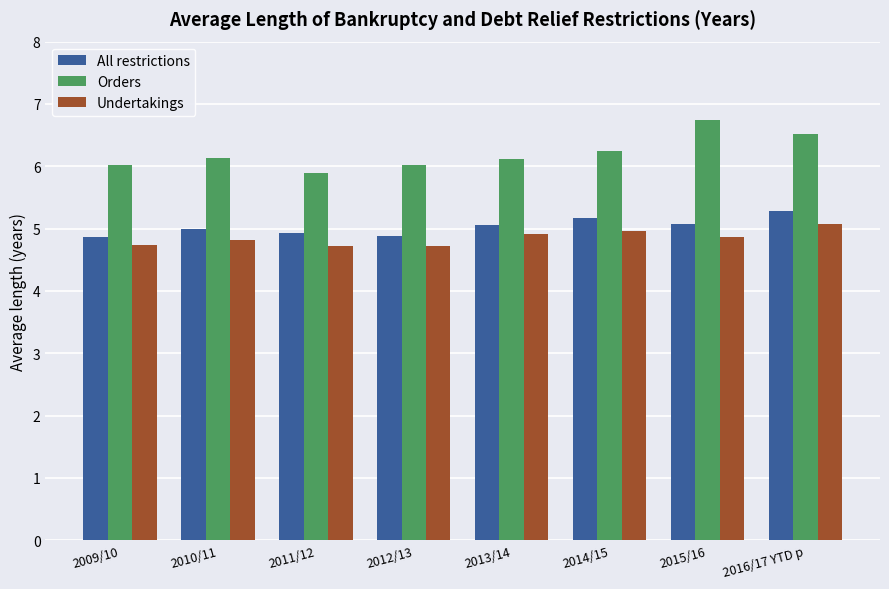

The value of Undertakings at 2009/10 is 7.5. True or false?

False